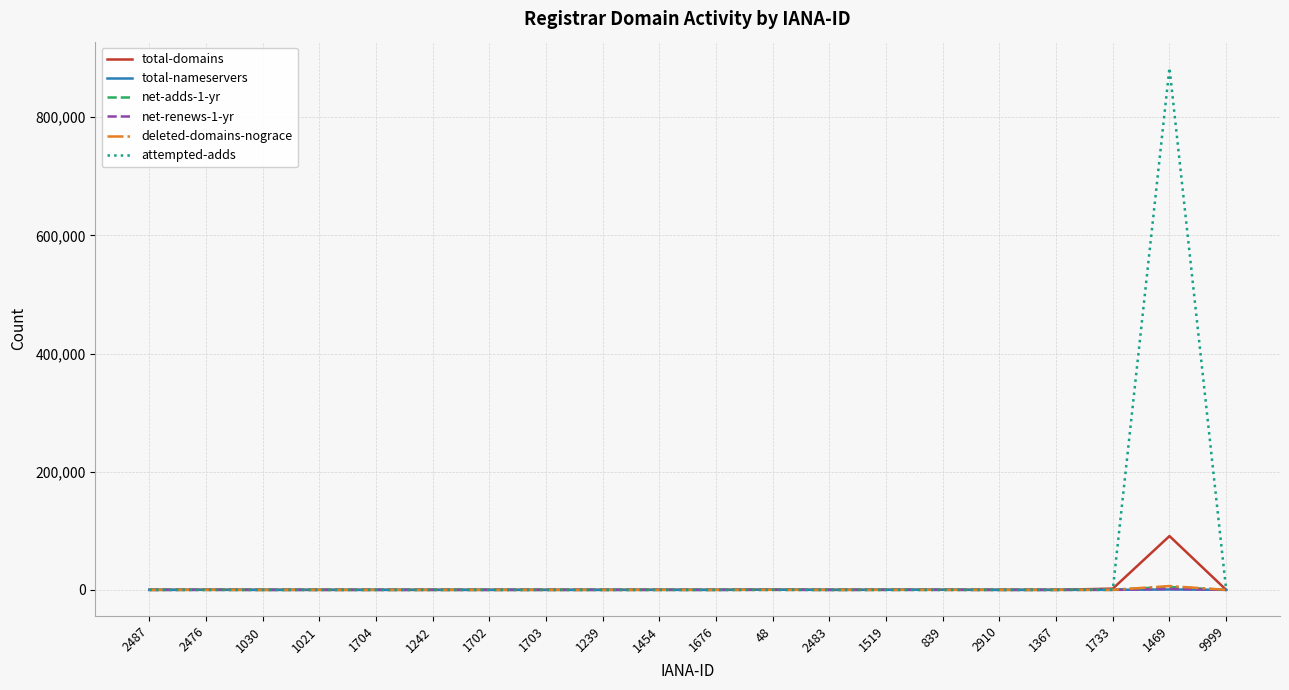

Which series has the largest total across all categories?

attempted-adds